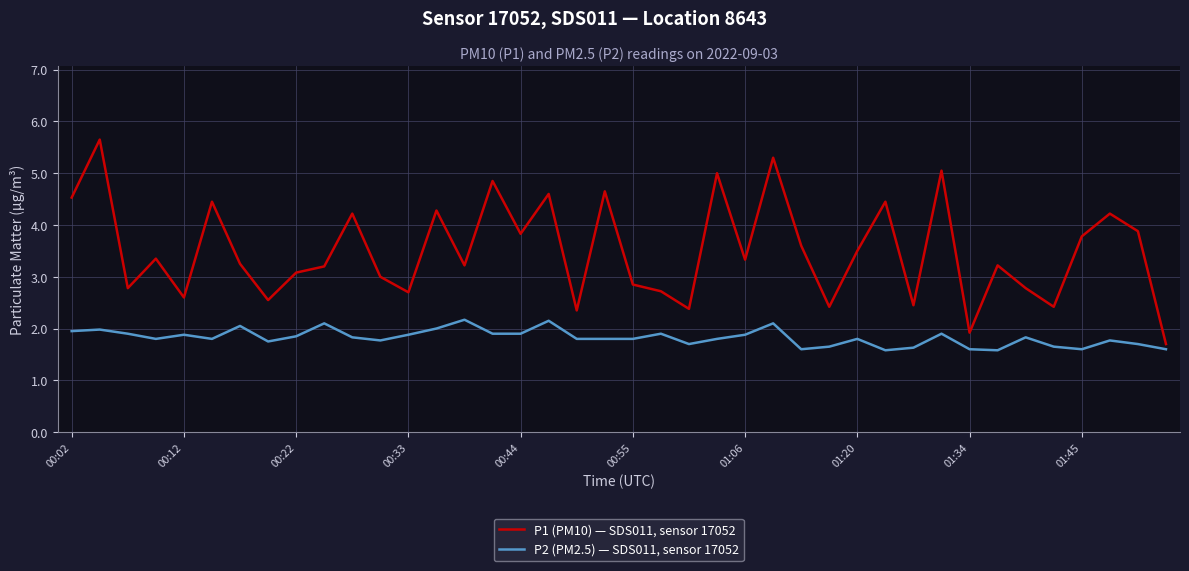

Rank the series by their maximum value, from lowest to highest.

P2 (PM2.5) — SDS011, sensor 17052, P1 (PM10) — SDS011, sensor 17052